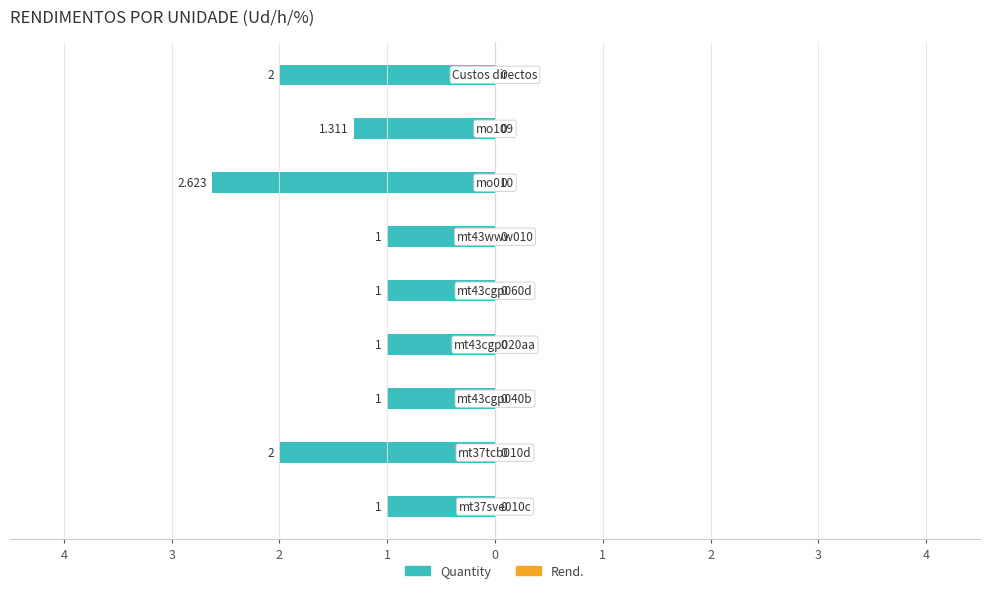

Does the chart contain any negative values?

Yes